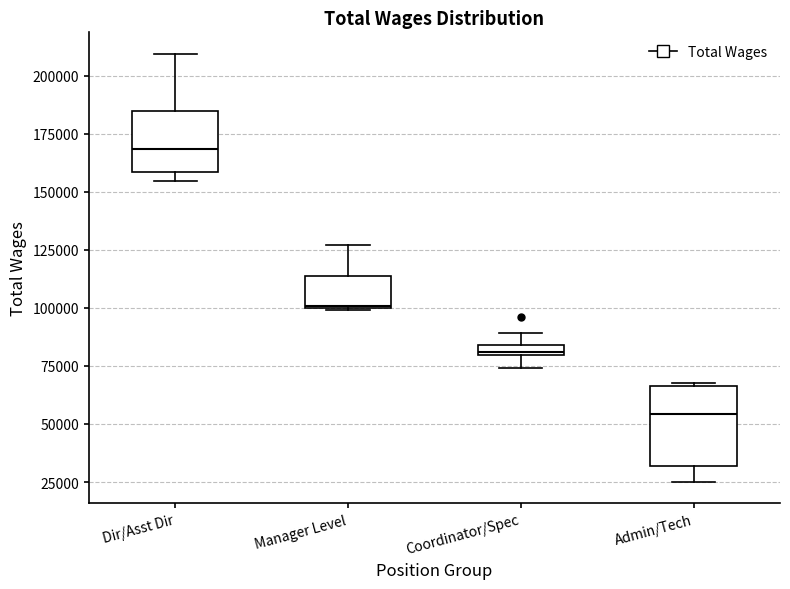

Which box's median line is the highest?

Dir/Asst Dir